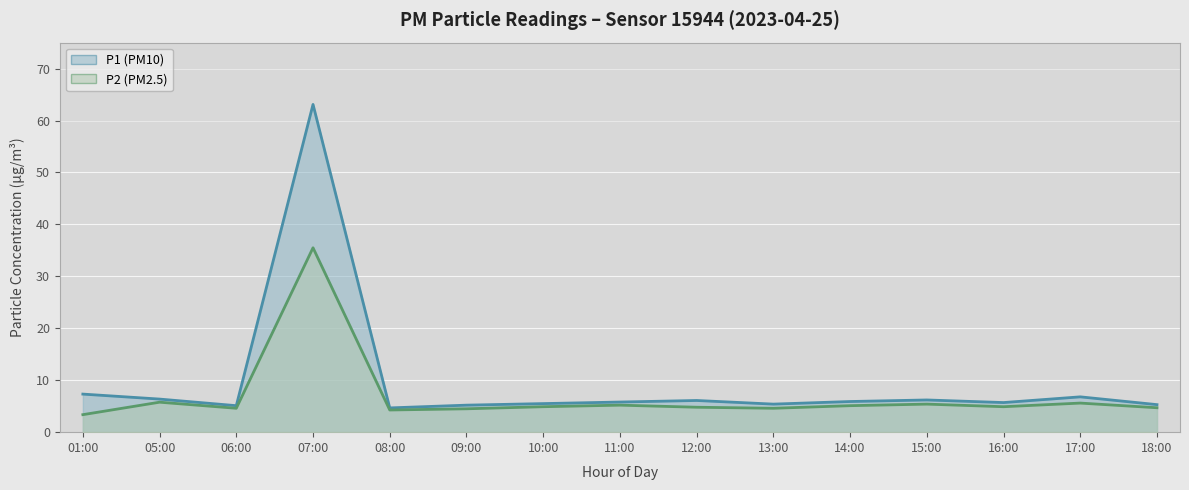

The P1 series shows 6.4 at 05:00. True or false?

True